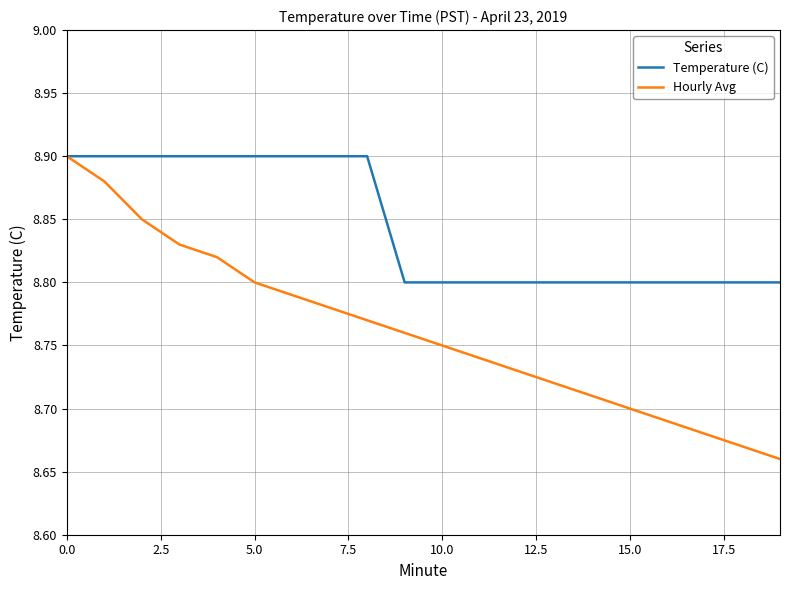

Which series has the largest total across all categories?

Temperature (C)